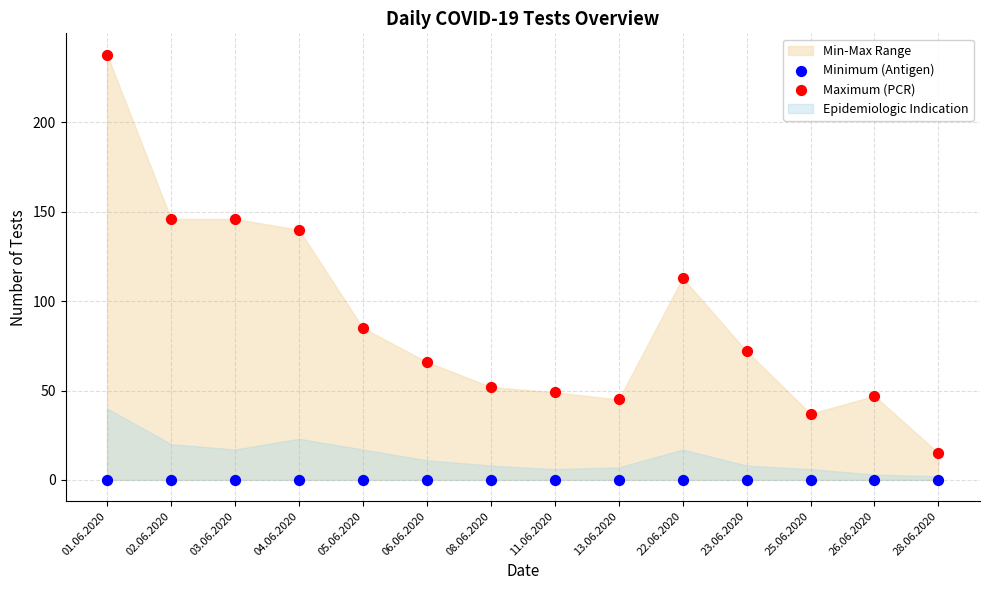

Which series reaches the maximum Y coordinate?

Maximum (PCR)